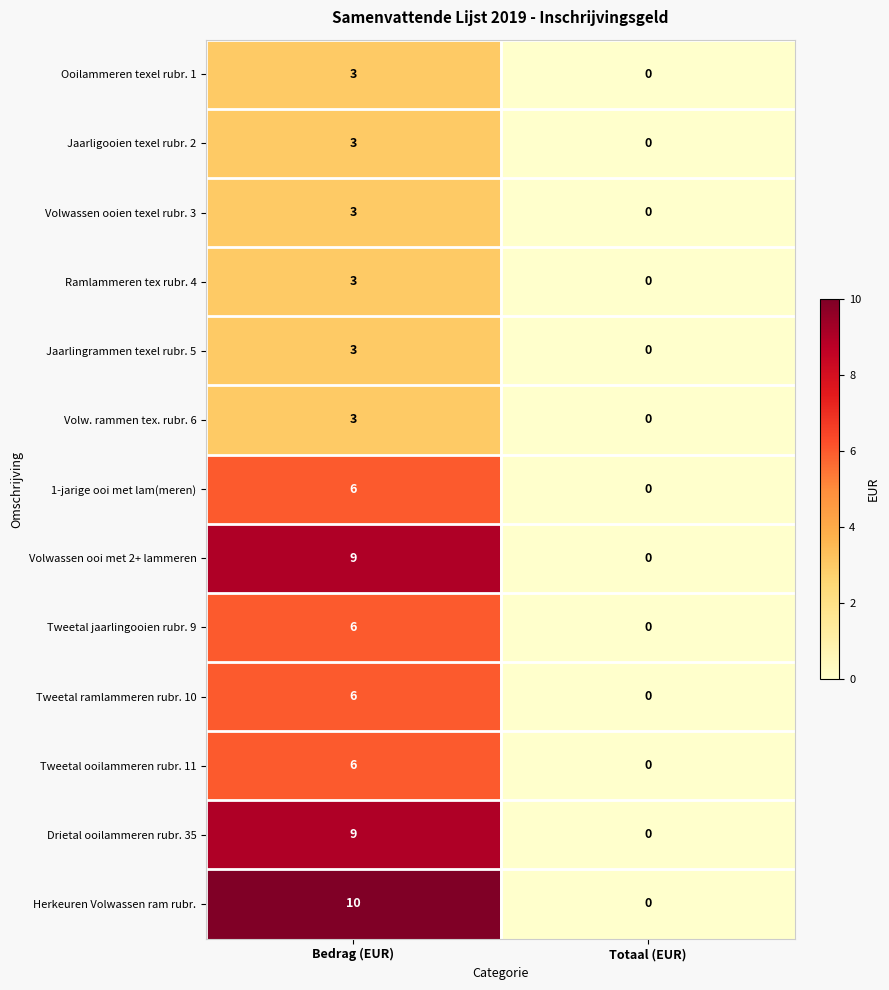

At how many categories does at least one series exceed 8?

1